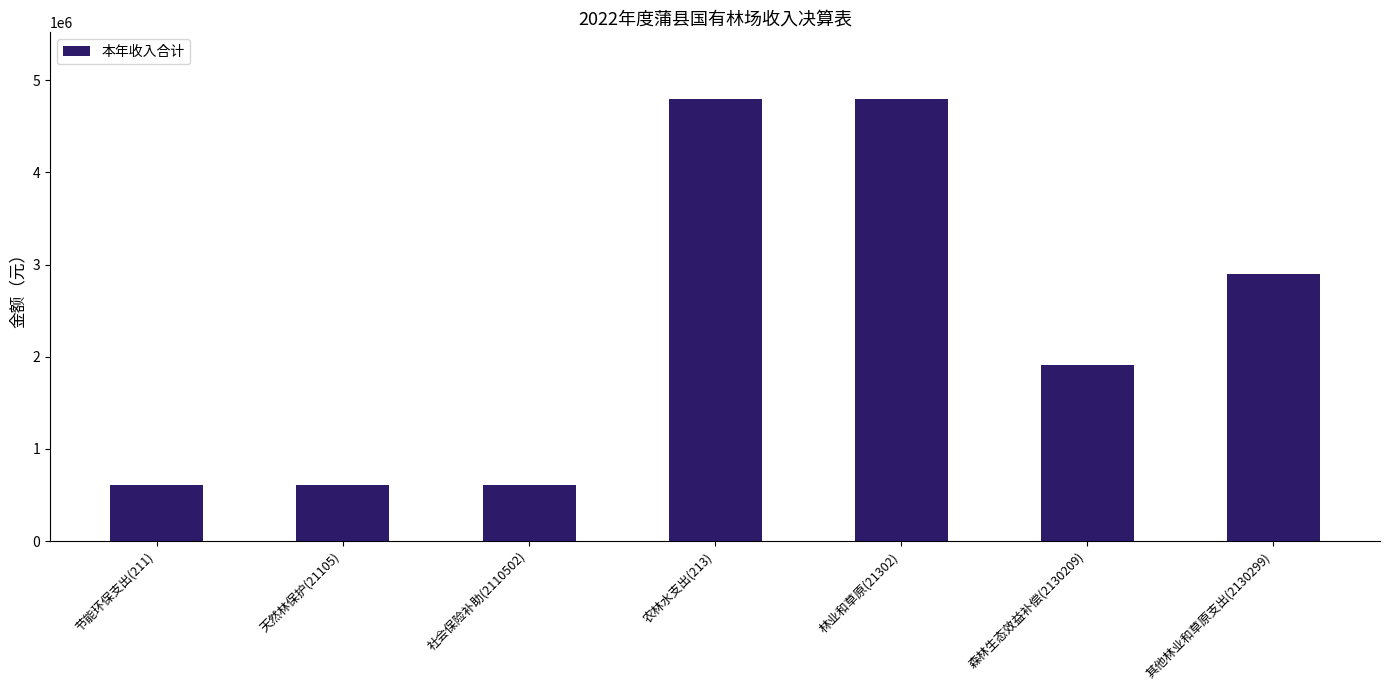

Count the number of values greater than 1905905.

4